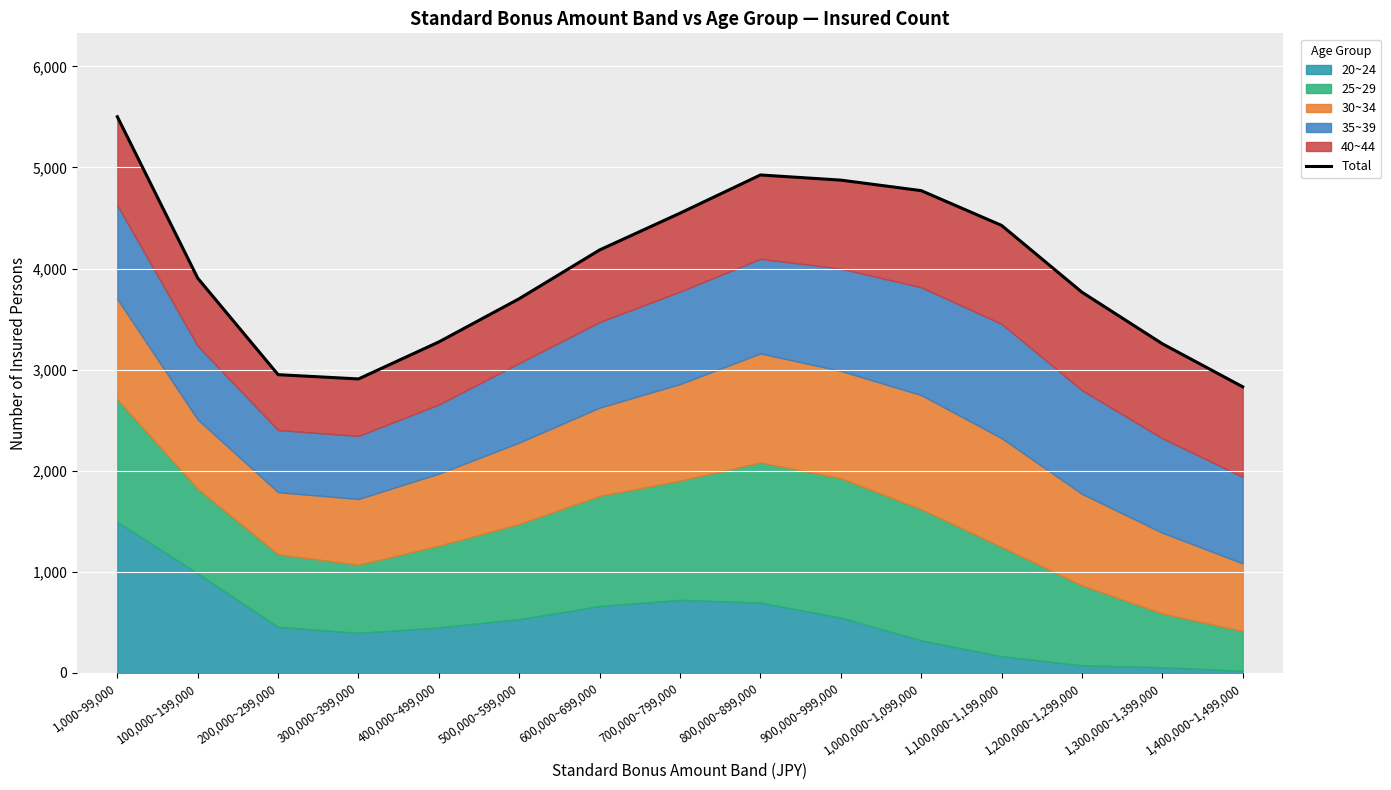

Which label corresponds to the smallest value in the chart?

1,400,000~1,499,000